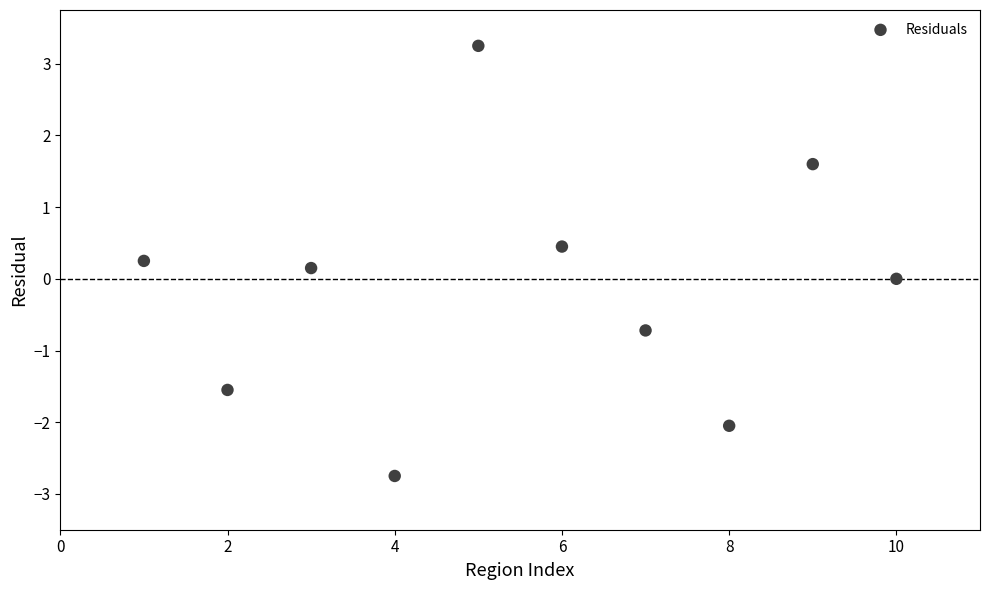

What is the average X value?

5.5